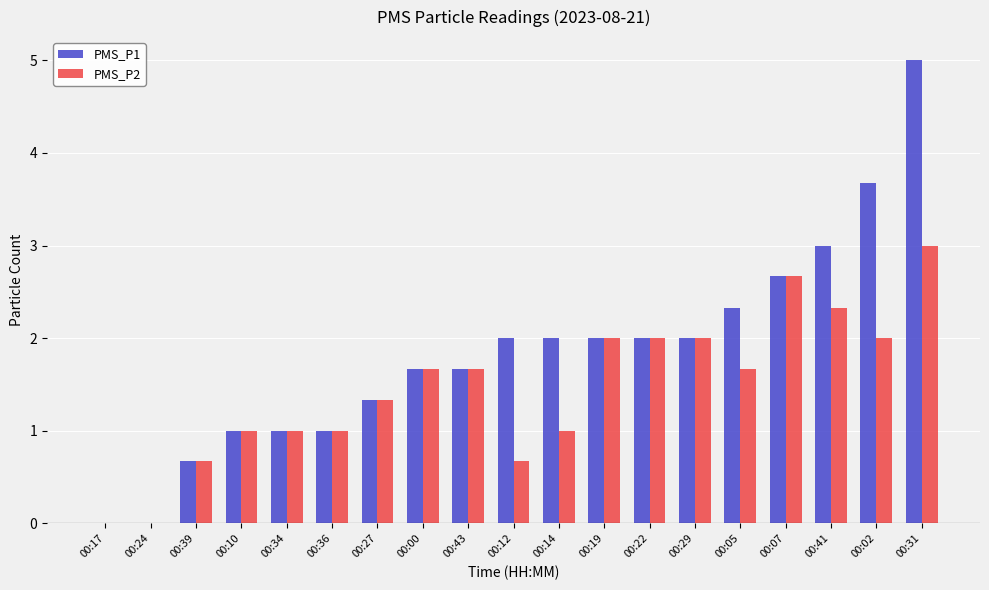

Which series changed the most between 00:05 and 00:41?

PMS_P1